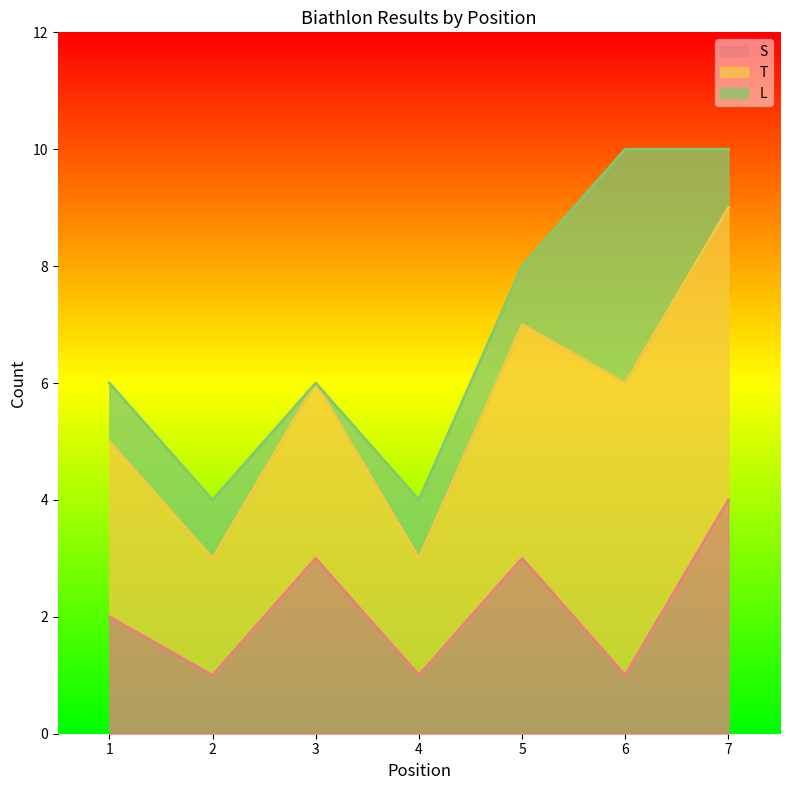

What is the difference between the S values at 7 and 2?

3